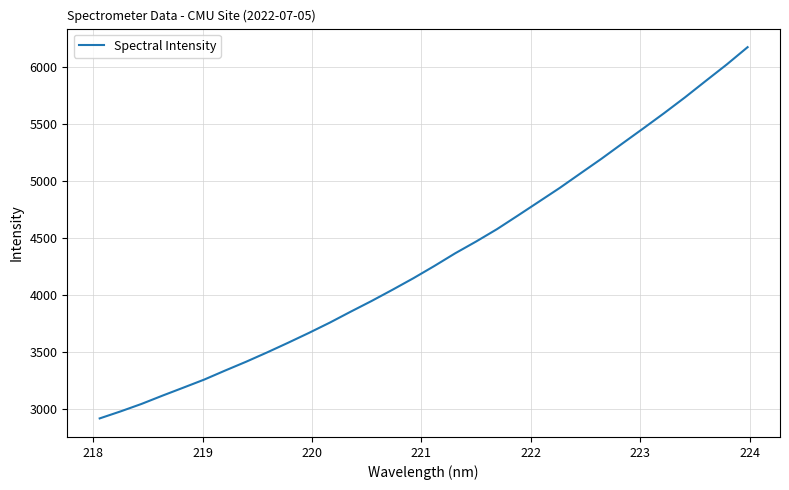

How many lines are shown in the chart?

1